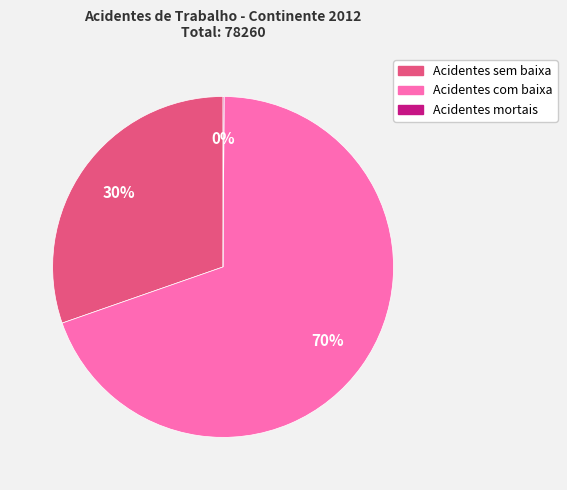

What is the largest slice in the pie chart?

Acidentes com baixa